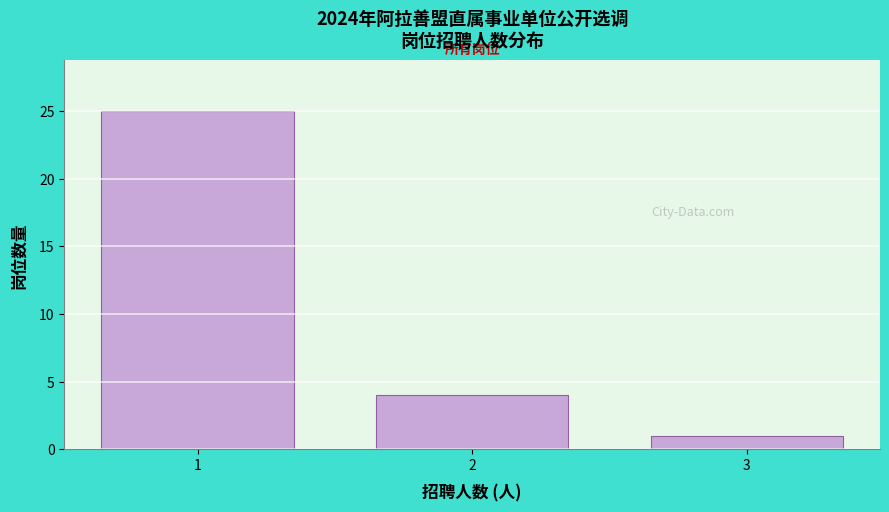

Reading left to right, what are all the values shown in this chart?

1=25	2=4	3=1